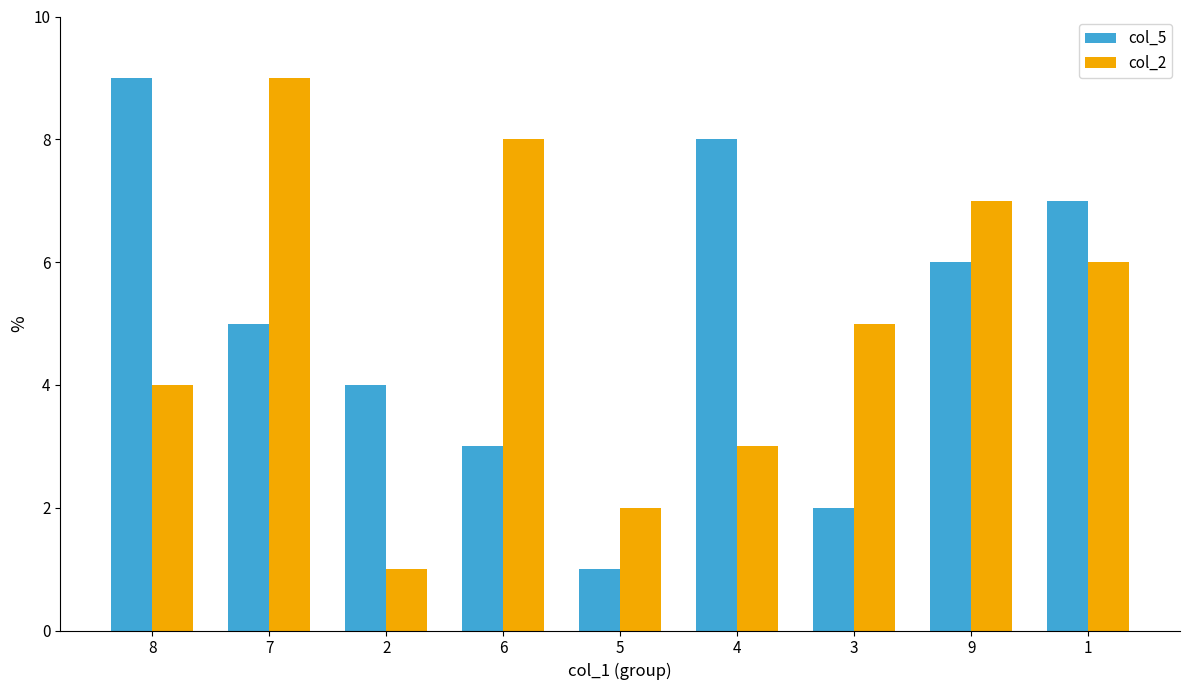

What is the value of the col_5 bar at the 3rd from the left?

4